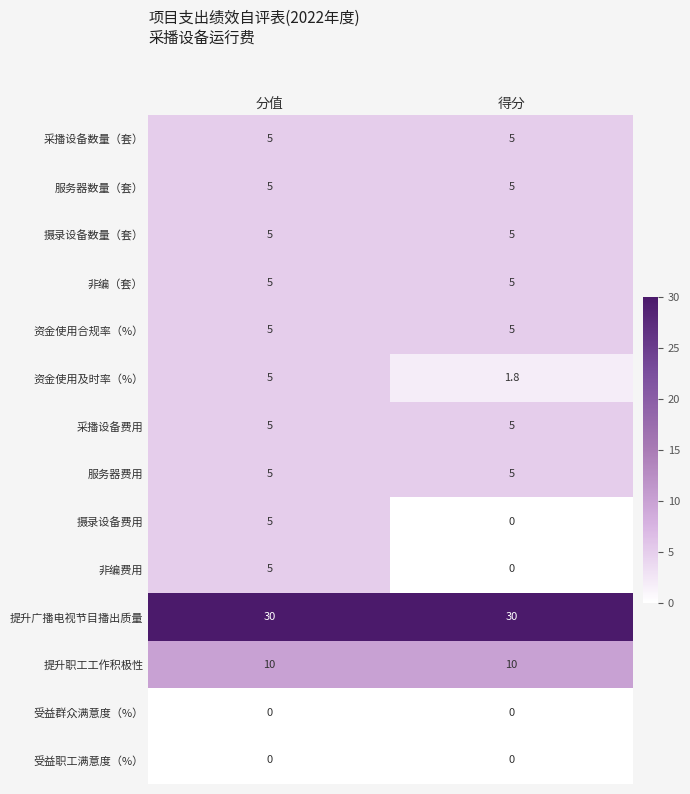

Reading left to right, extract all data points from this chart.

采播设备数量（套）: 5.0	5.0
服务器数量（套）: 5.0	5.0
摄录设备数量（套）: 5.0	5.0
非编（套）: 5.0	5.0
资金使用合规率（%）: 5.0	5.0
资金使用及时率（%）: 5.0	1.8
采播设备费用: 5.0	5.0
服务器费用: 5.0	5.0
摄录设备费用: 5.0	0.0
非编费用: 5.0	0.0
提升广播电视节目播出质量: 30.0	30.0
提升职工工作积极性: 10.0	10.0
受益群众满意度（%）: 0.0	0.0
受益职工满意度（%）: 0.0	0.0